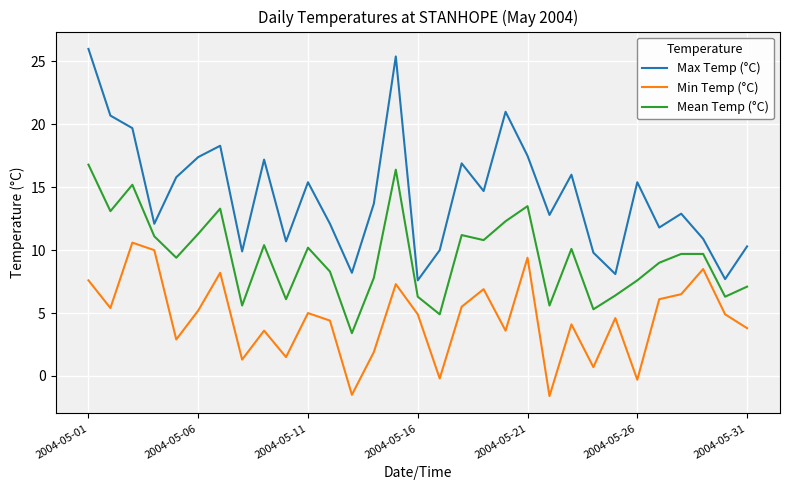

How many categories are shown in the chart?

31